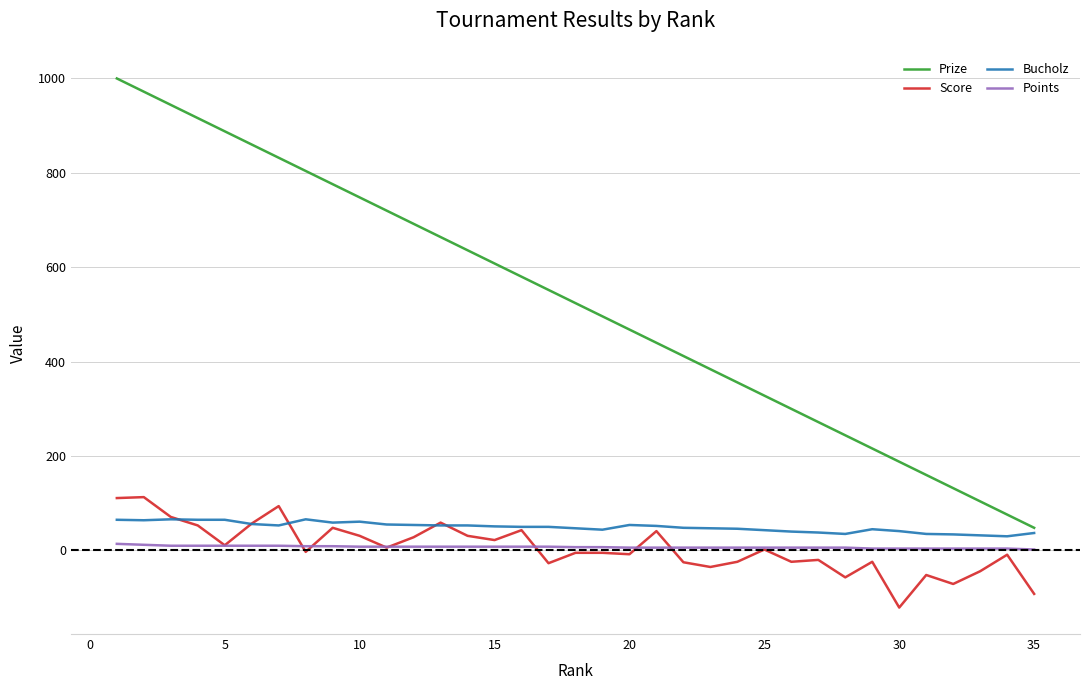

Which series has the largest total across all categories?

Prize